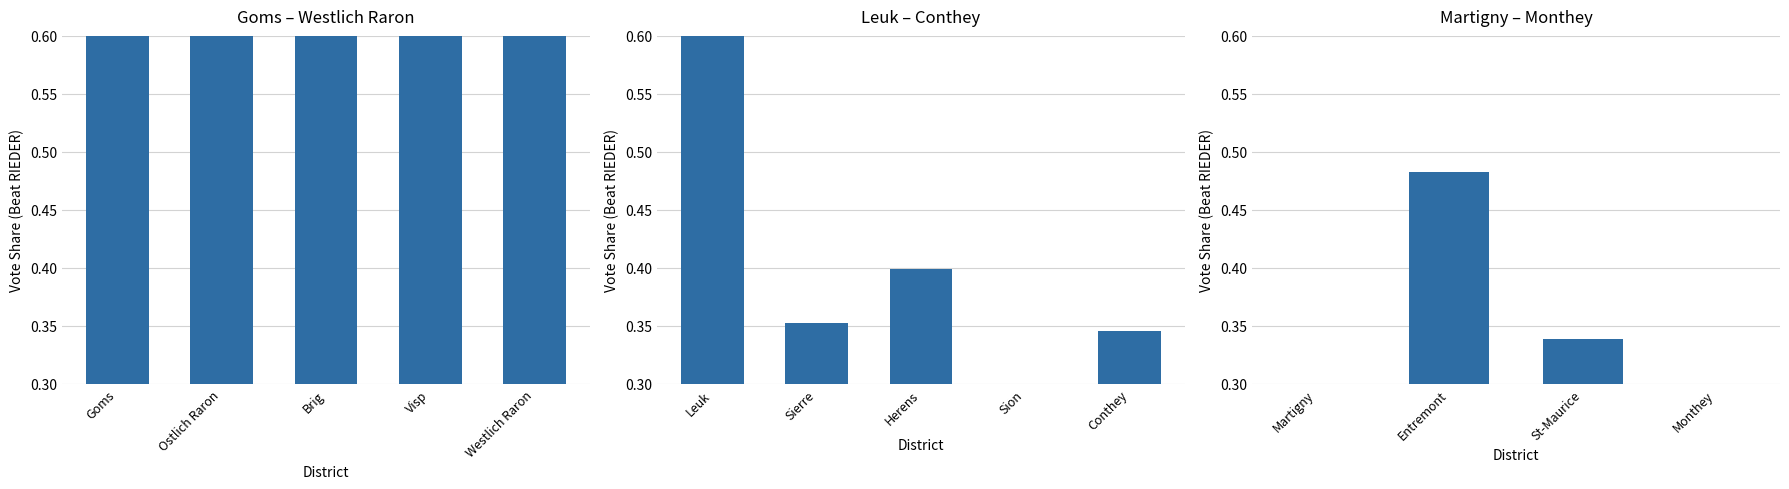

Rank the categories by value from lowest to highest.

Monthey, Martigny, St-Maurice, Entremont